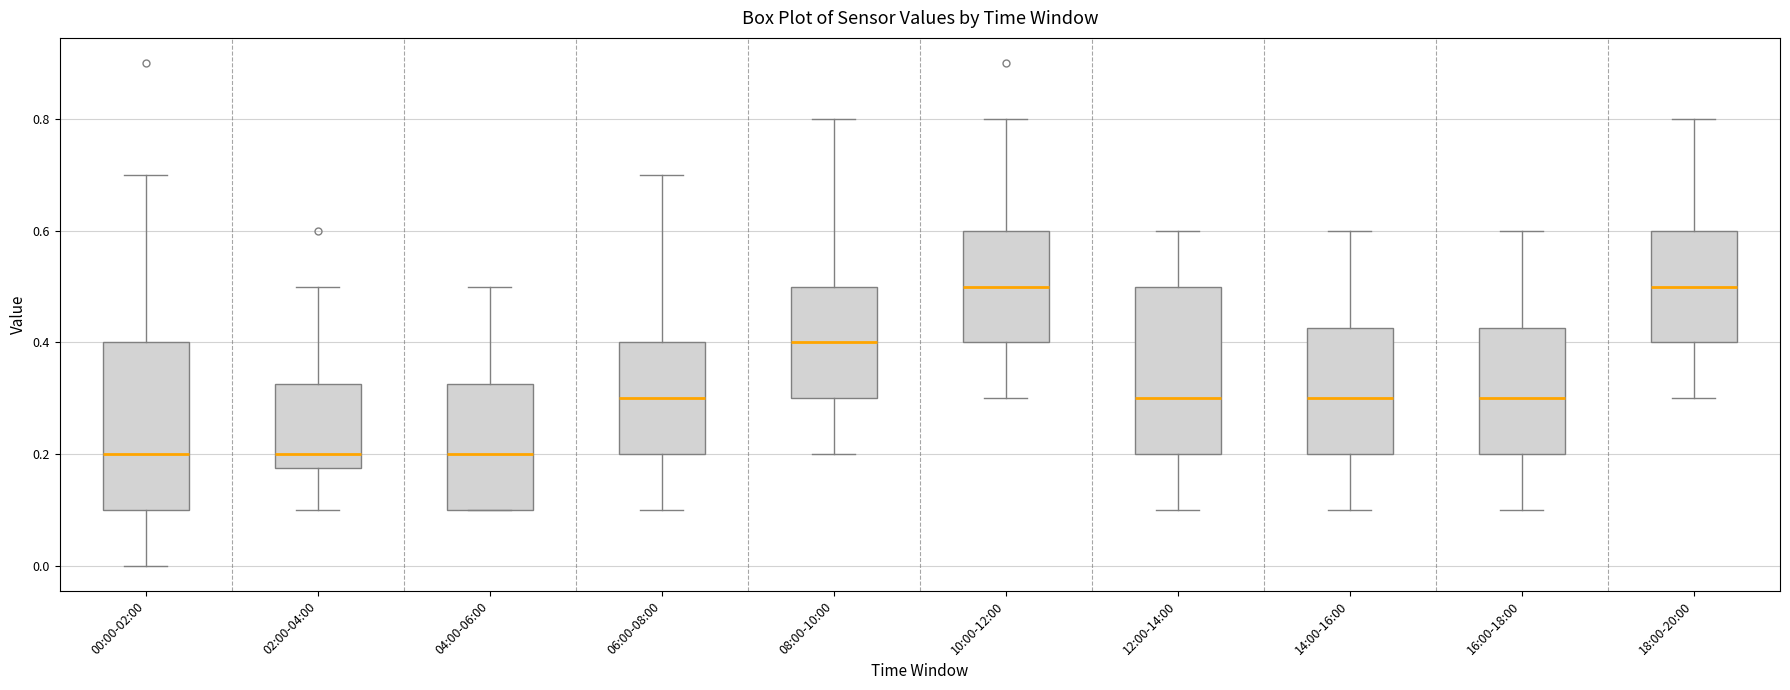

Where is the upper edge of the box for 02:00-04:00 on the y-axis? The values are not printed on the chart, so give them approximately, as read against the axis.

0.32